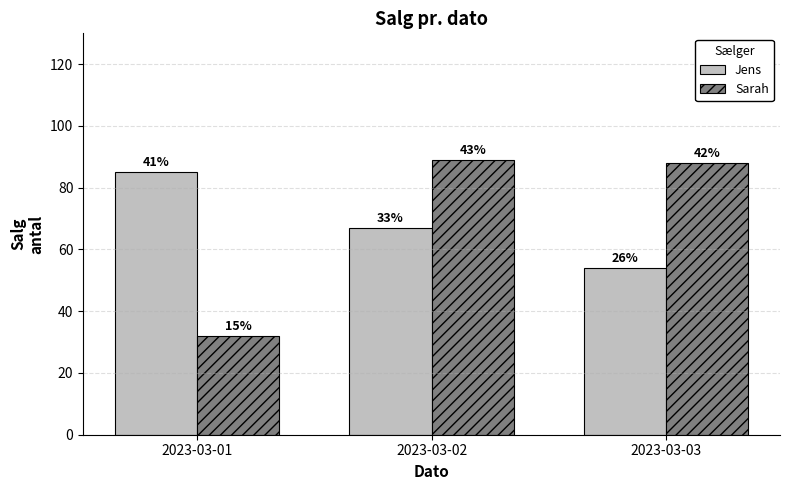

True or false: Sarah has a value of 137 at 2023-03-03.

False